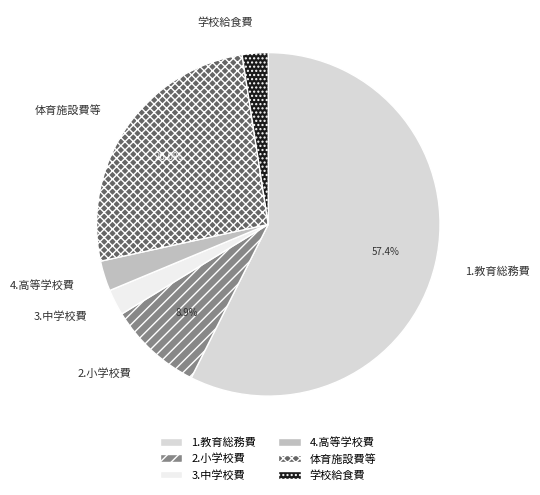

To the nearest percent, what portion does 学校給食費 represent?

2%